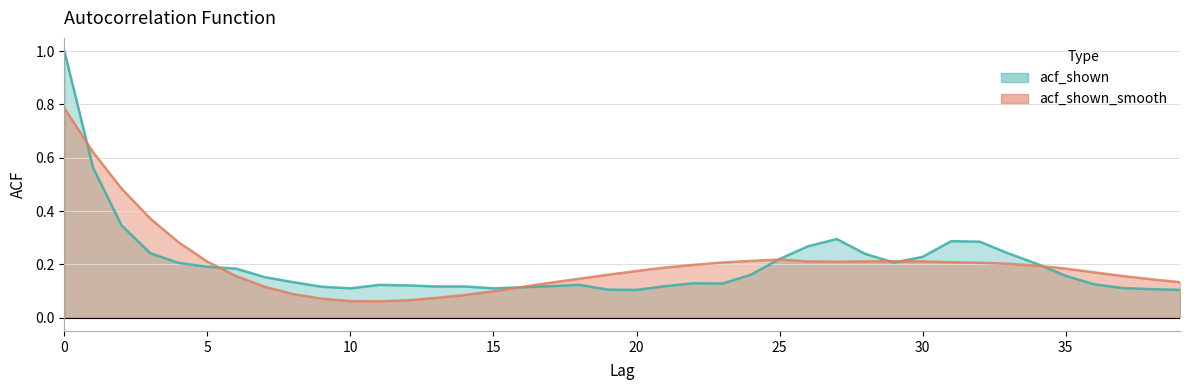

List the series in order of their peak value, highest first.

acf_shown, acf_shown_smooth